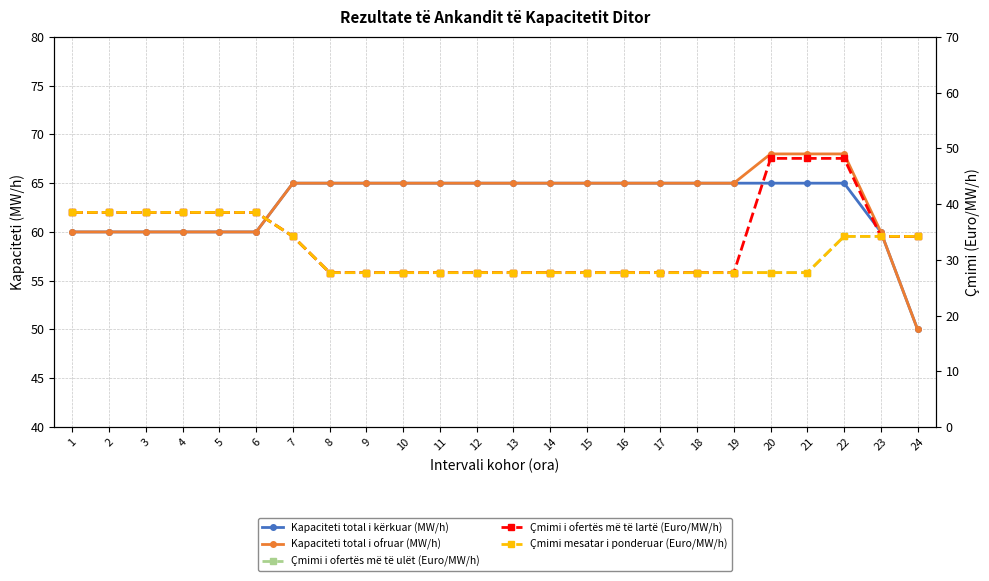

True or false: Kapaciteti total i kërkuar (MW/h) and Çmimi i ofertës më të ulët (Euro/MW/h) cross at least once.

False